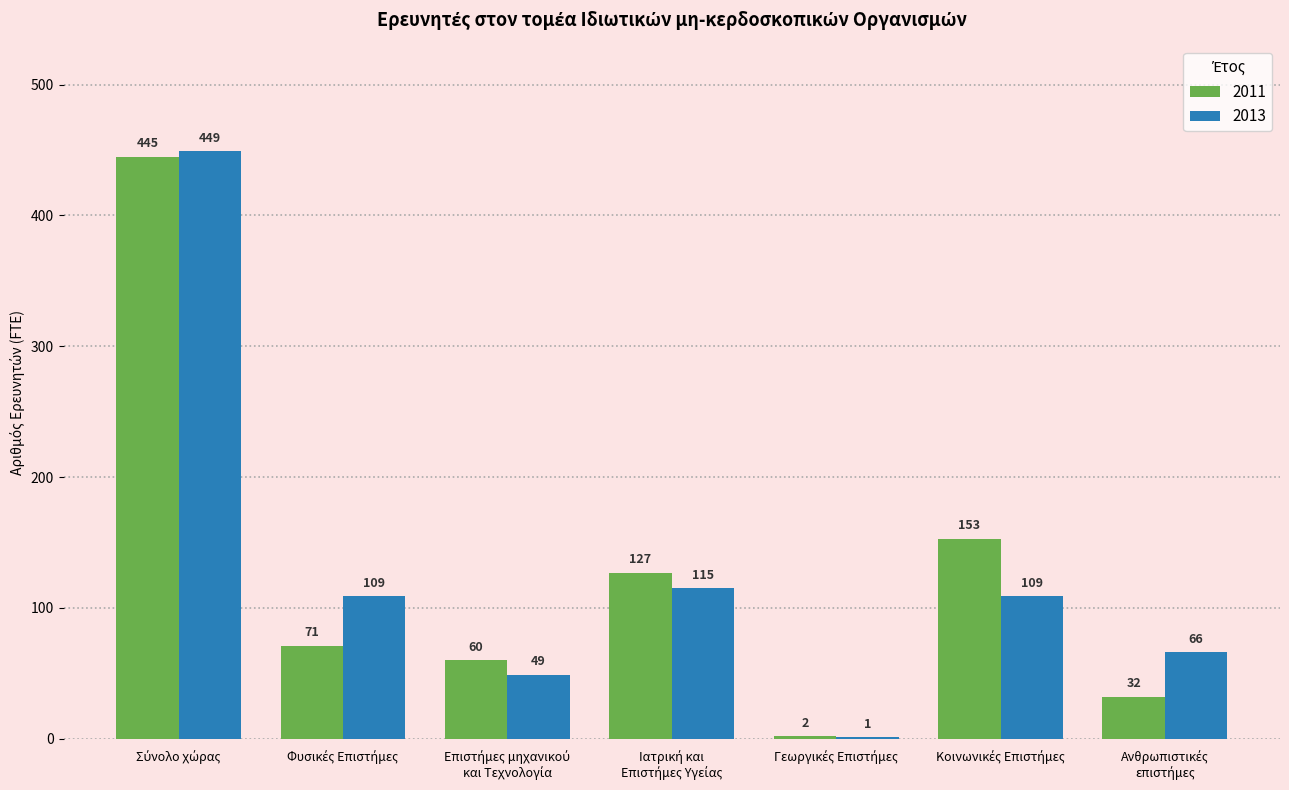

Count the number of data series in this chart.

2